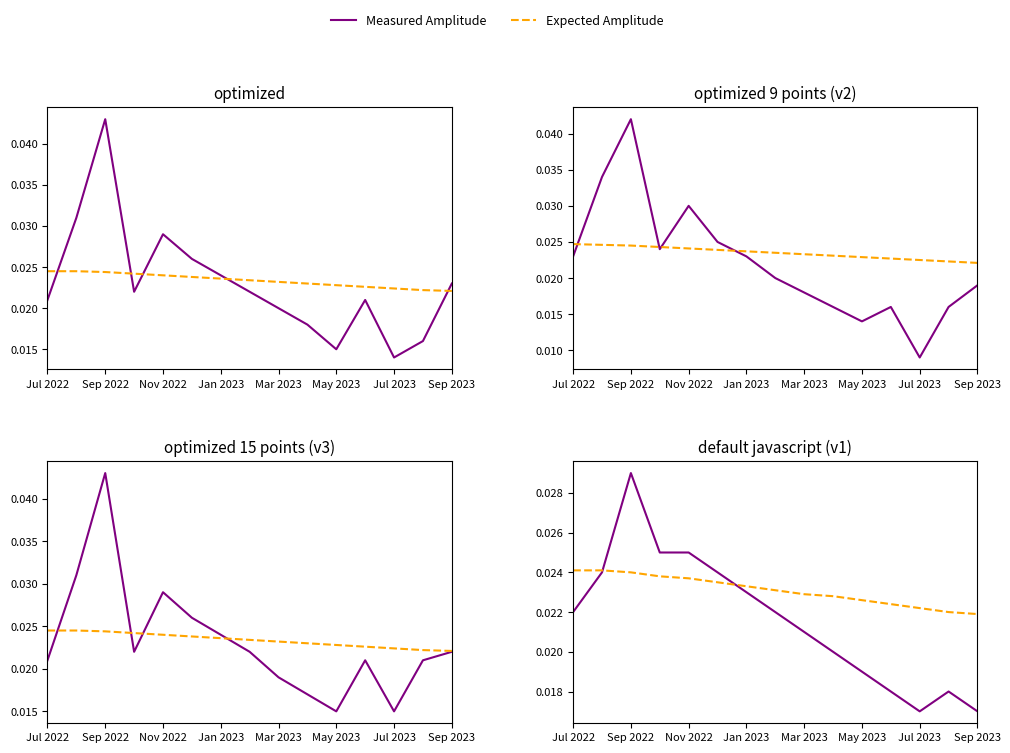

True or false: Measured Amplitude and Expected Amplitude cross at least once.

True